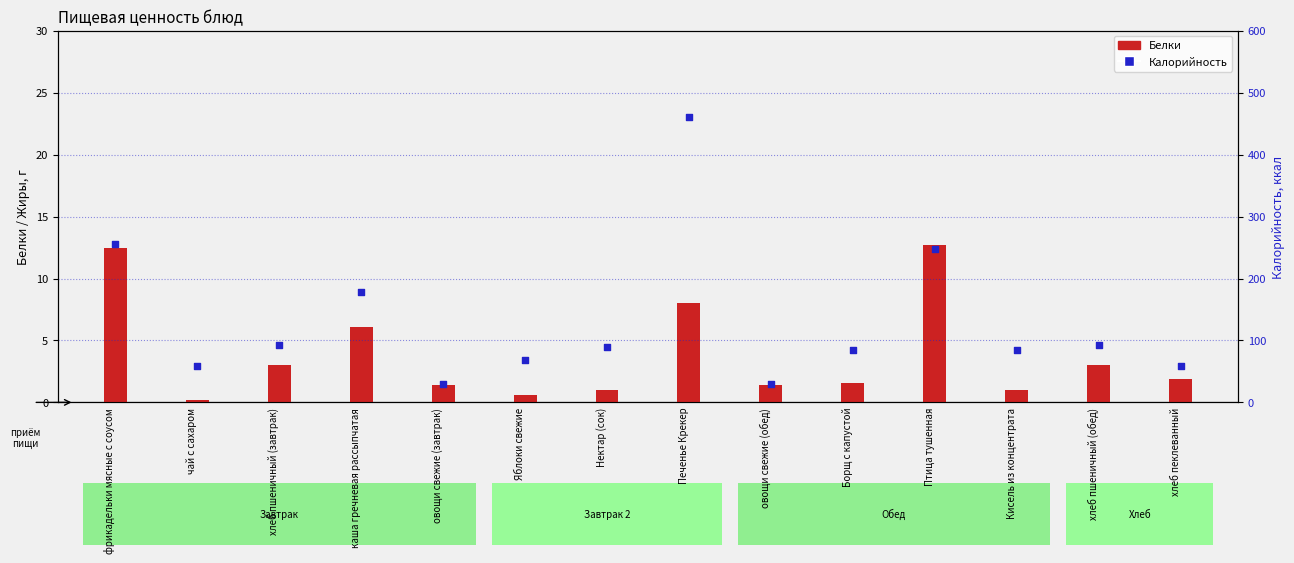

What are all the series names shown in the legend?

Белки, Калорийность